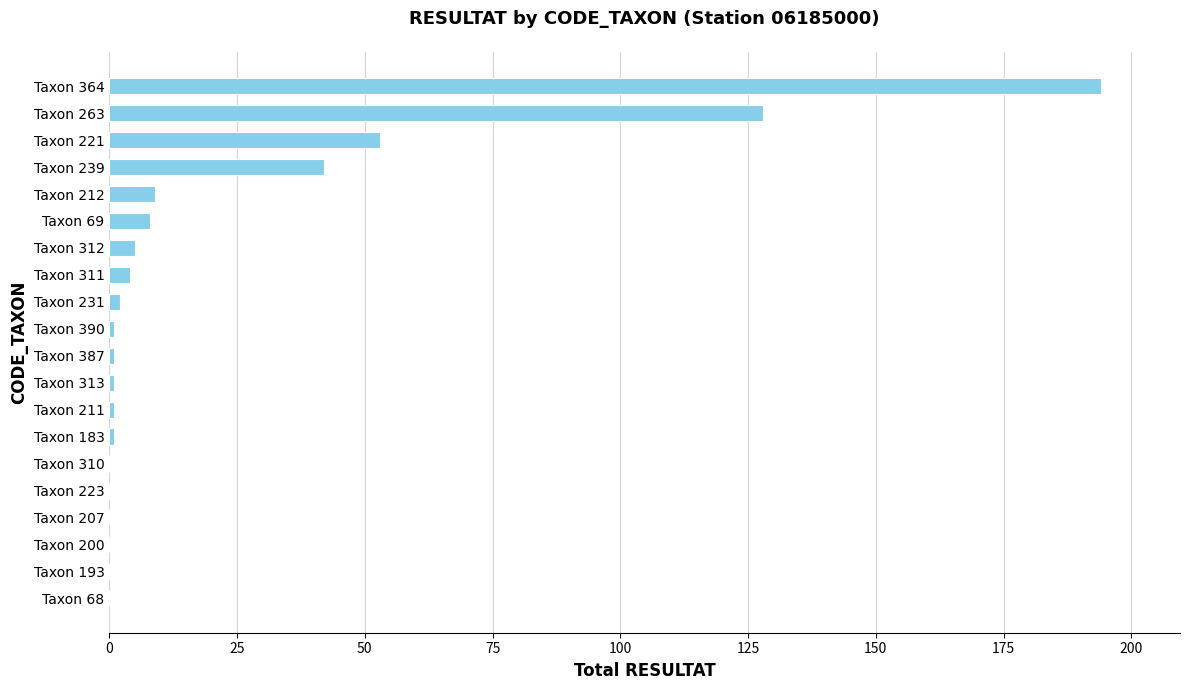

At which label is the value closest to 97?

Taxon 263